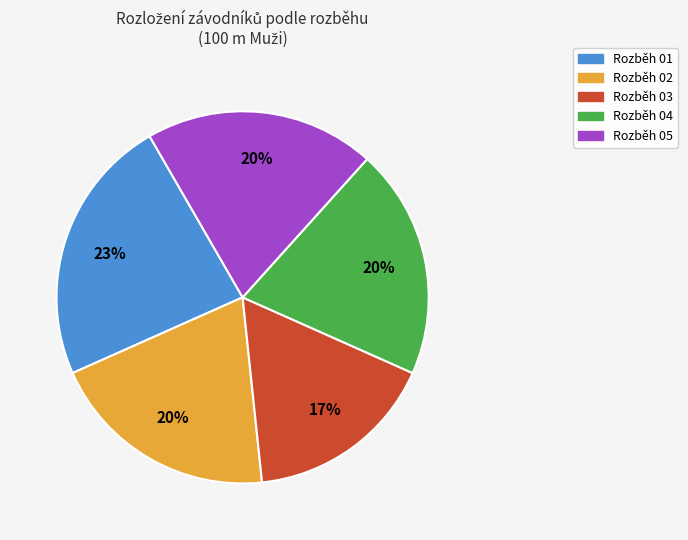

How many slices are in this pie chart?

5